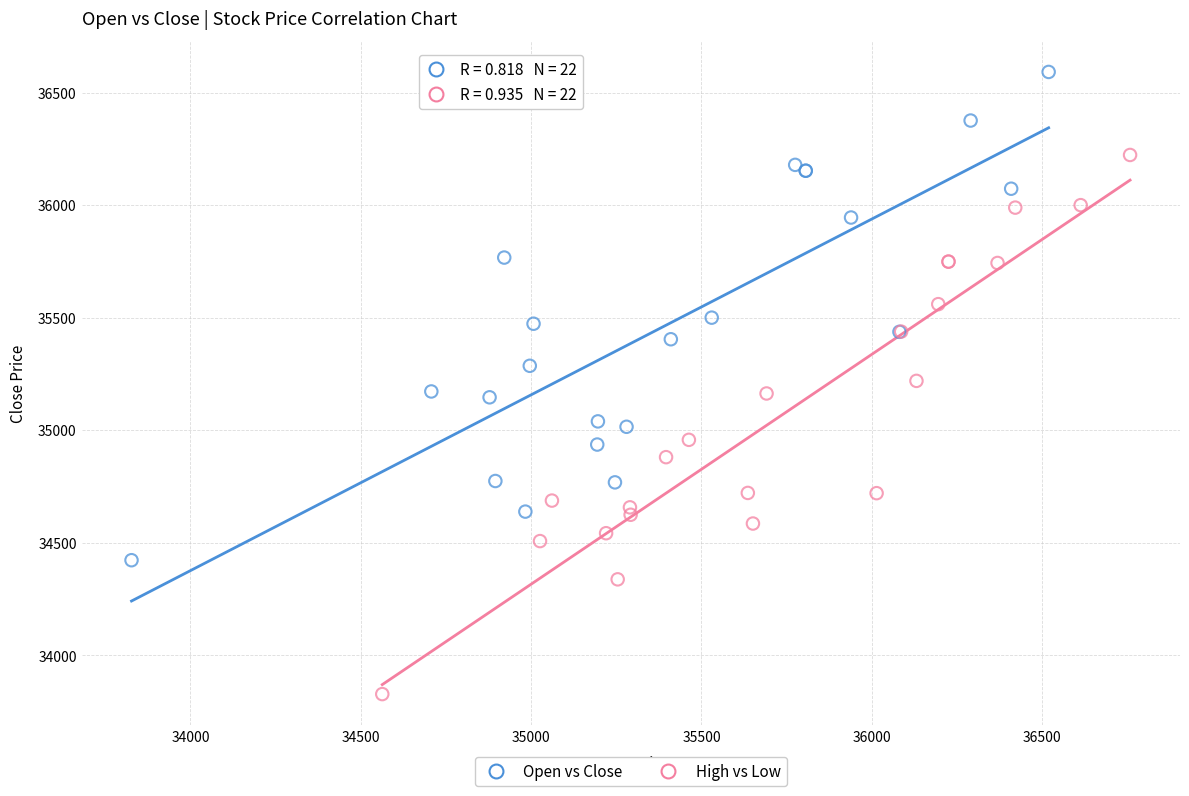

Which series has the largest Y range (max minus min)?

High vs Low